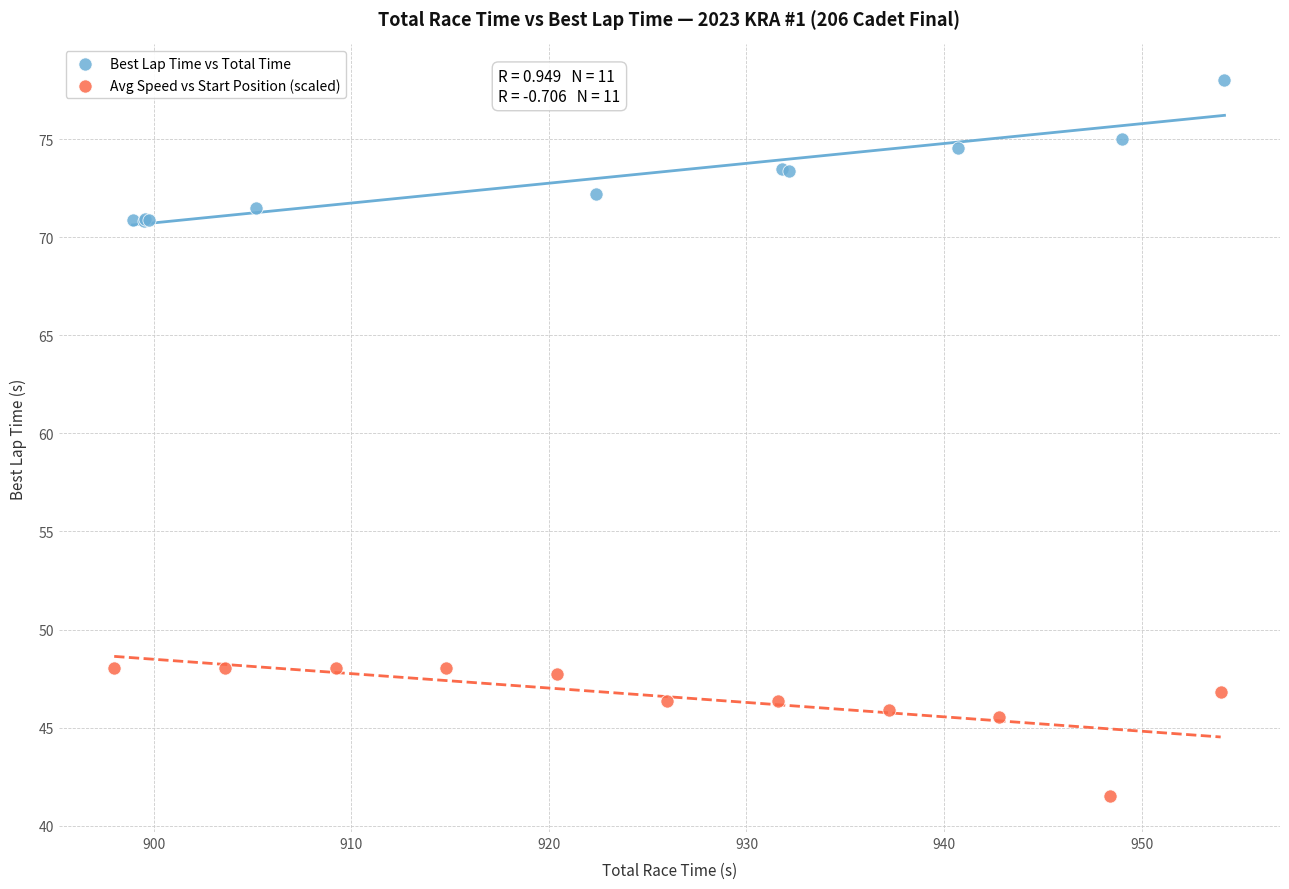

Which series reaches the maximum Y coordinate?

Best Lap Time vs Total Time